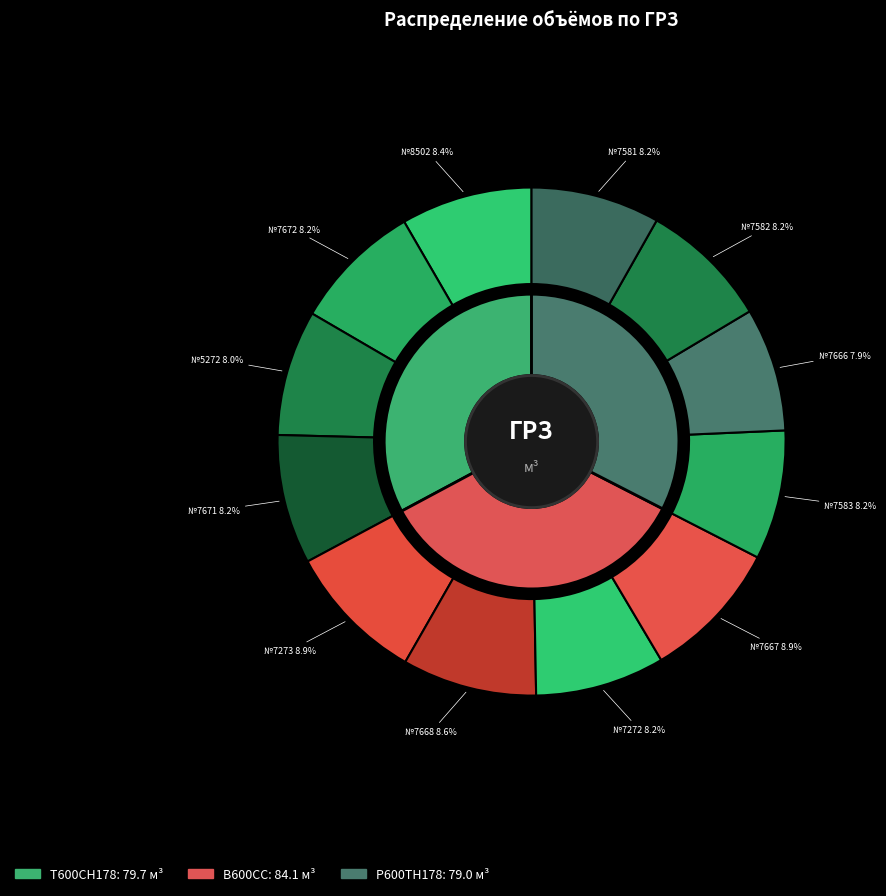

Does 7272 account for over 50% of the chart?

No